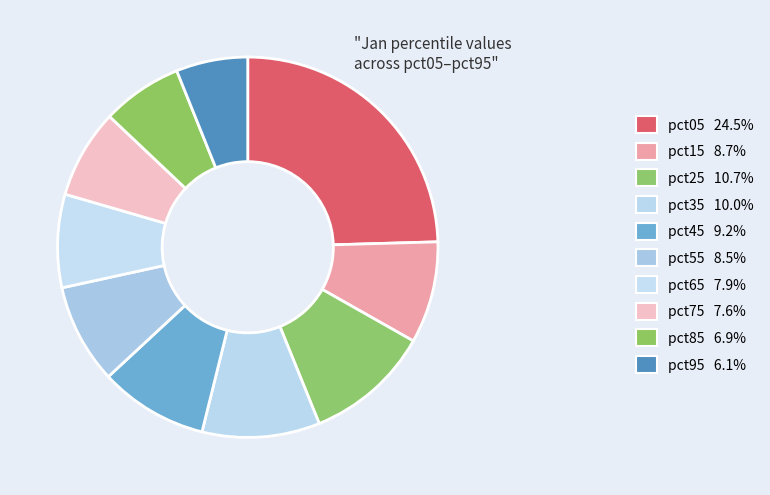

Count the number of slices in the pie.

10